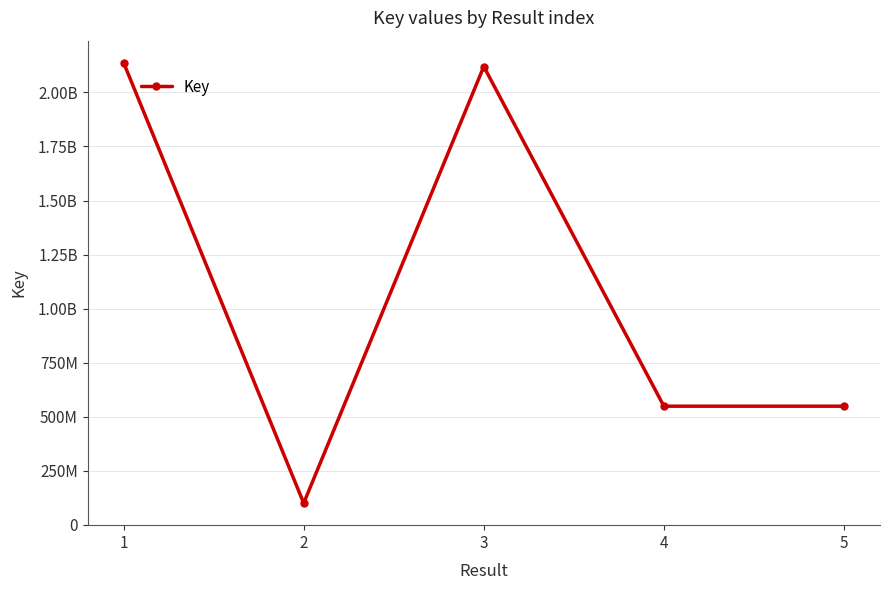

Read the value at 4.

548838597